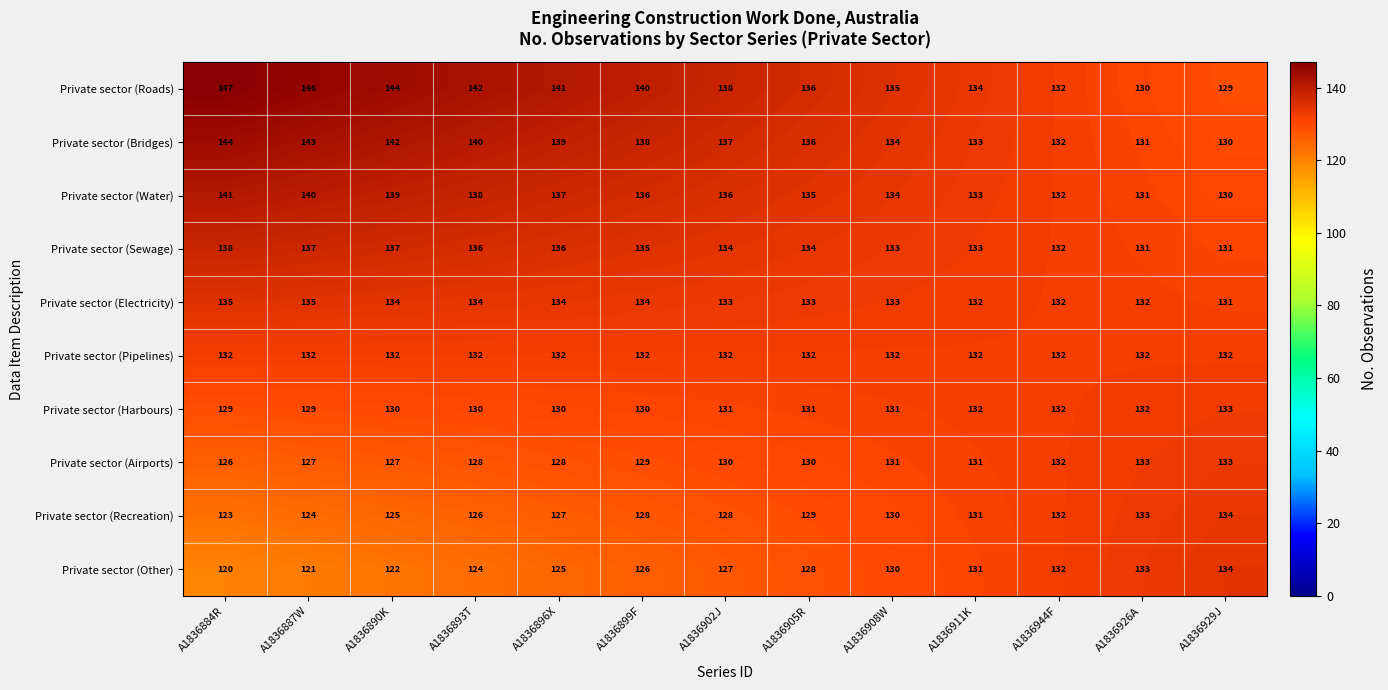

What is the highest value of the Private sector (Airports) series?

133